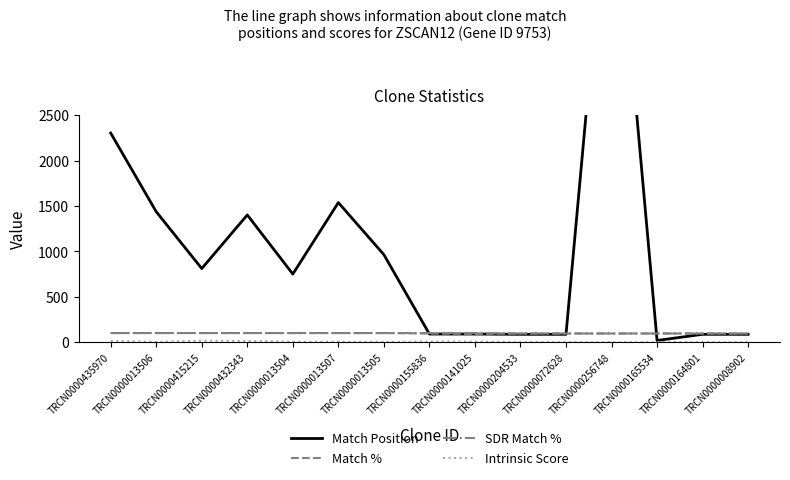

Reading left to right, what are all the values shown in this chart?

Match Position: 2304.0	1437.0	811.0	1402.0	750.0	1538.0	964.0	89.0	89.0	86.0	86.0	5593.0	18.0	86.0	86.0
Match %: 100.0	100.0	100.0	100.0	100.0	100.0	100.0	95.0	90.0	95.0	95.0	95.0	95.0	95.0	95.0
SDR Match %: 100.0	100.0	100.0	100.0	100.0	100.0	100.0	100.0	100.0	95.0	95.0	95.0	95.0	95.0	95.0
Intrinsic Score: 13.2	2.6	15.0	13.2	4.0	4.0	3.0	5.6	5.6	0.0	0.0	0.0	0.0	0.0	0.0